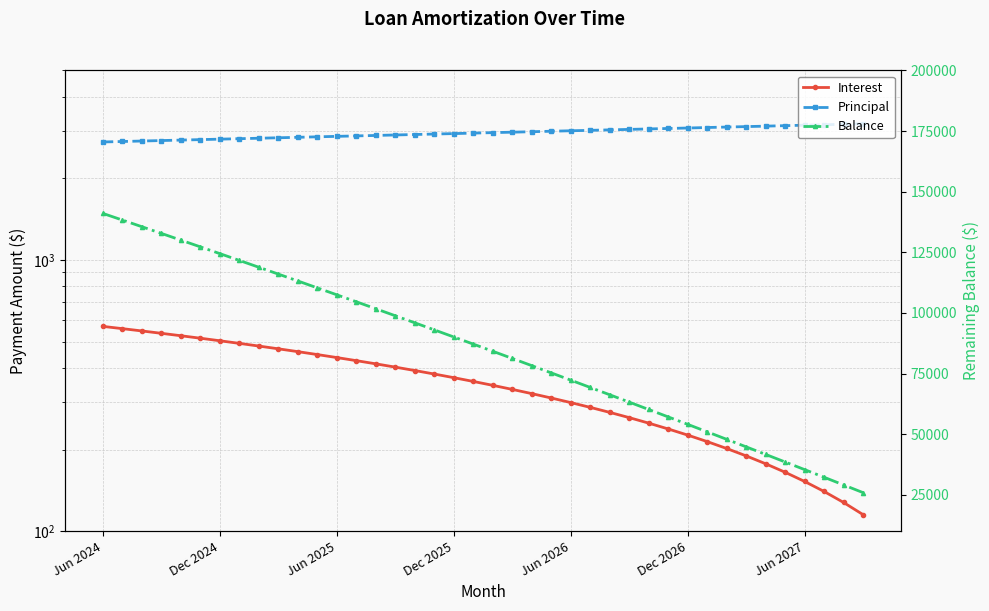

True or false: Interest and Balance cross at least once.

False